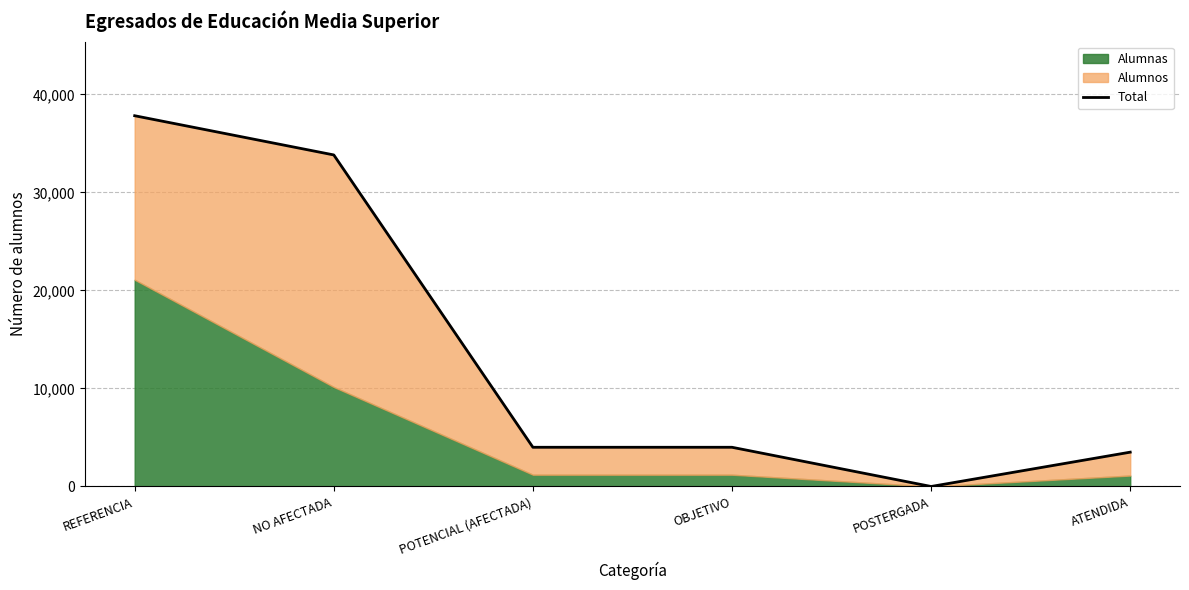

How many positive values are there?

5